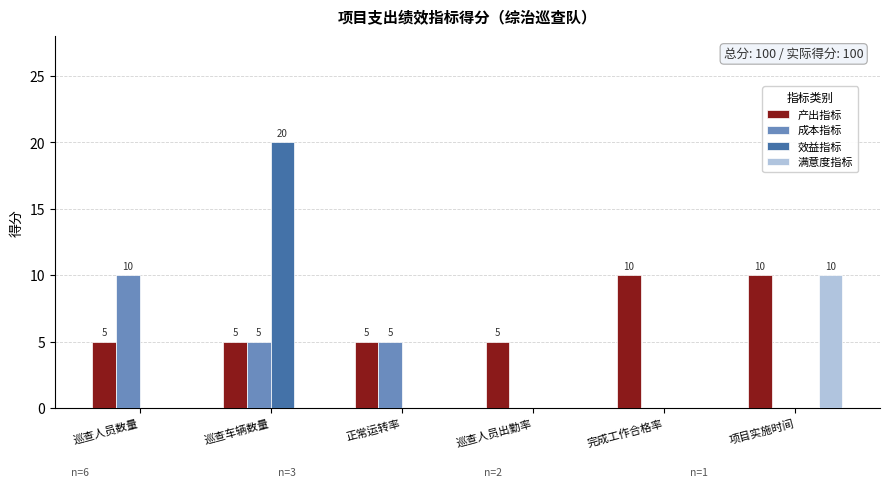

The 满意度指标 series shows 6 at 巡查车辆数量. True or false?

False